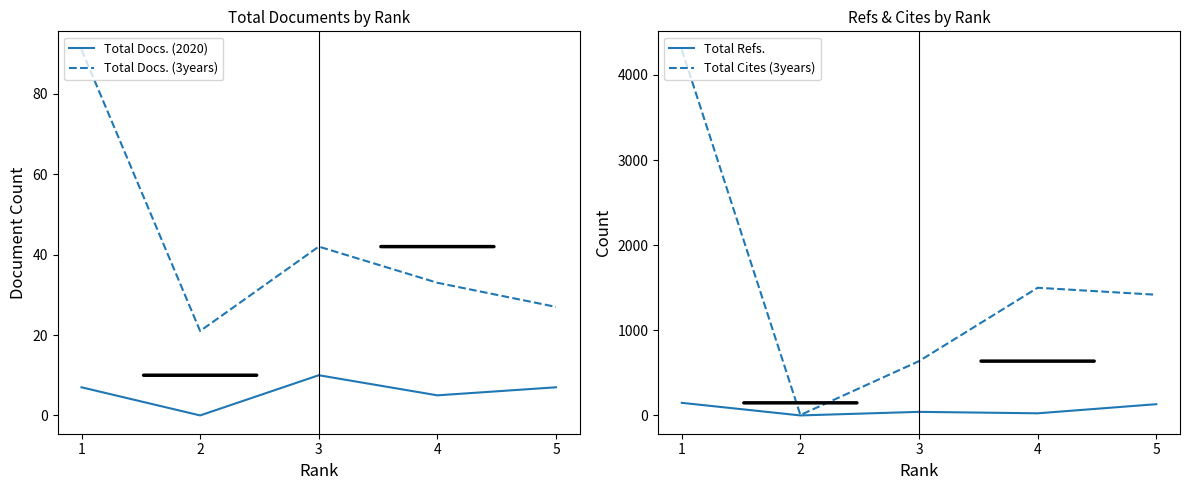

What is the value of the Total Docs. (3years) point at the 2nd from the left?

21